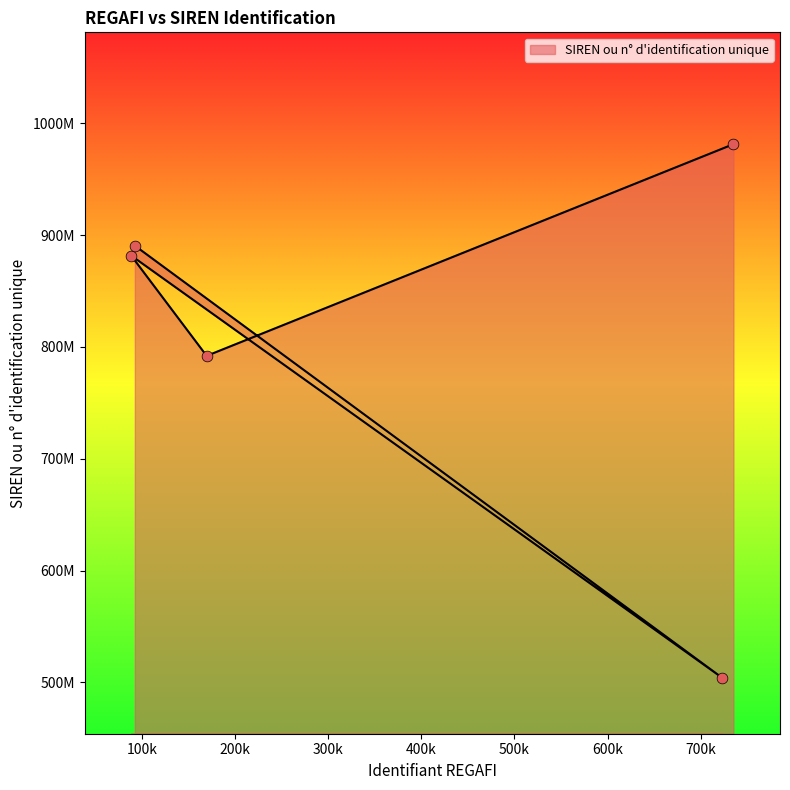

What is the change in value from 88297 to 92313?

+8795450